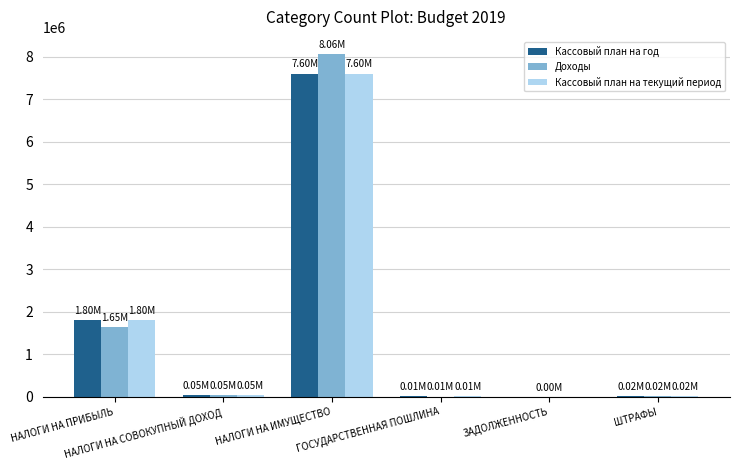

How many categories are shown in the chart?

6